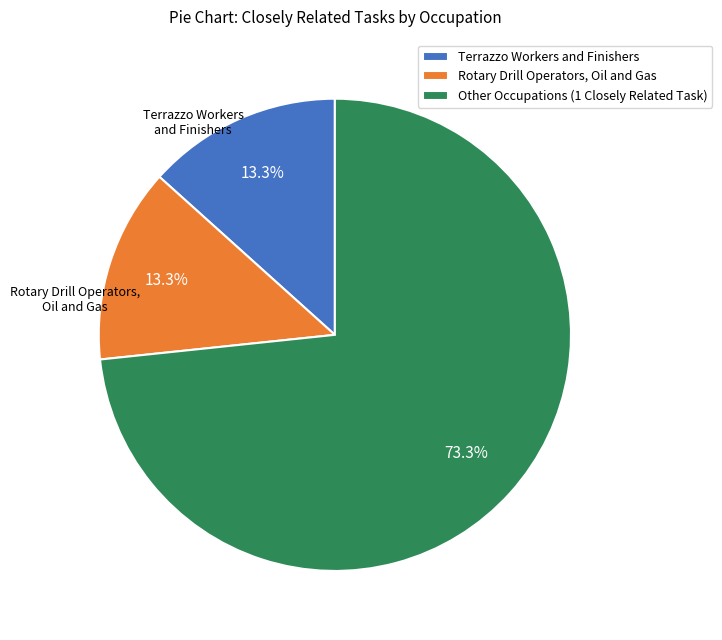

Between Other Occupations (1 Closely Related Task) and Terrazzo Workers and Finishers, which is larger?

Other Occupations (1 Closely Related Task)